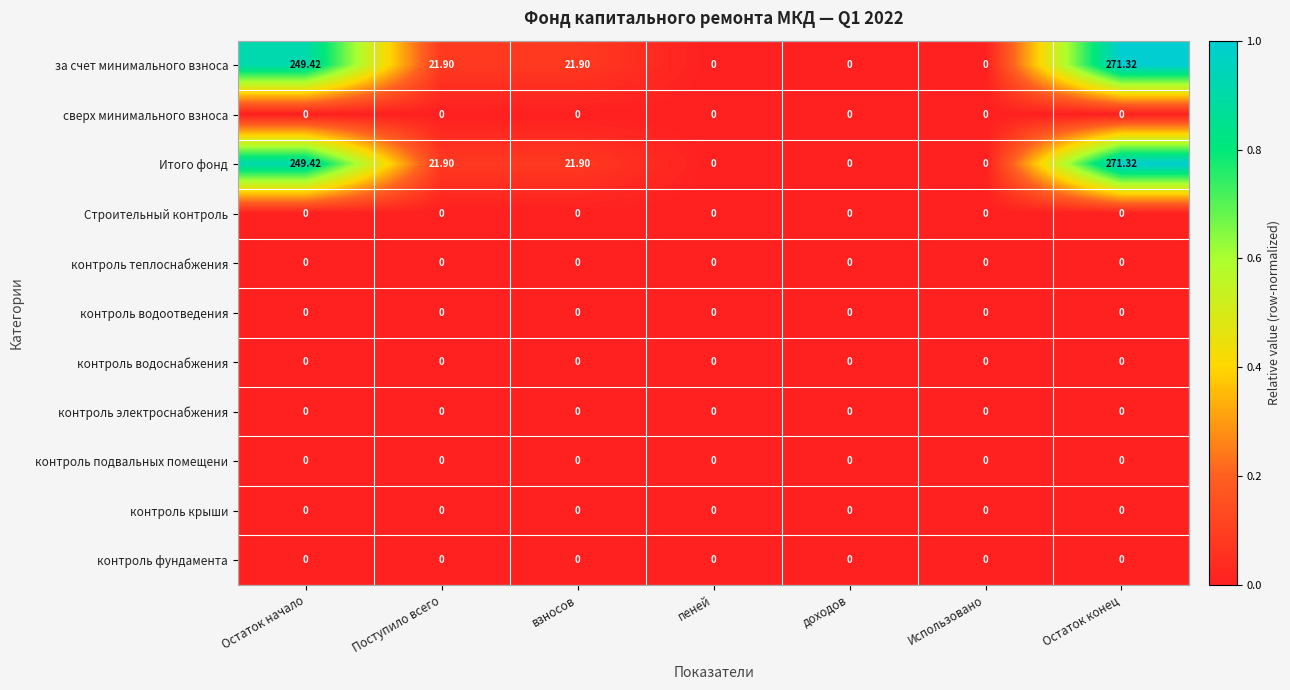

Is the value of Итого фонд at взносов greater than the value of Строительный контроль at Остаток начало?

Yes